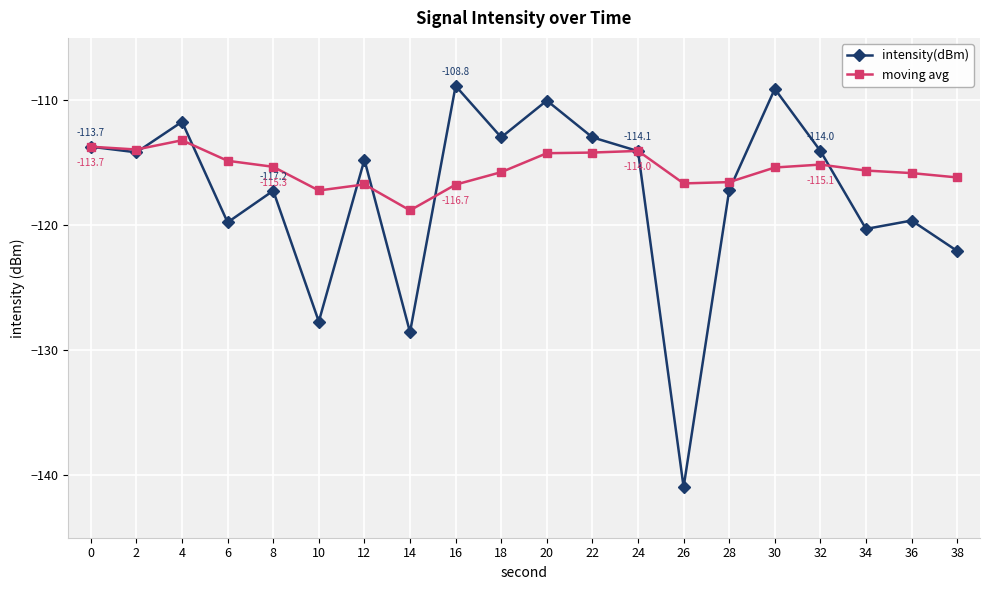

How many data points does each series have?

20